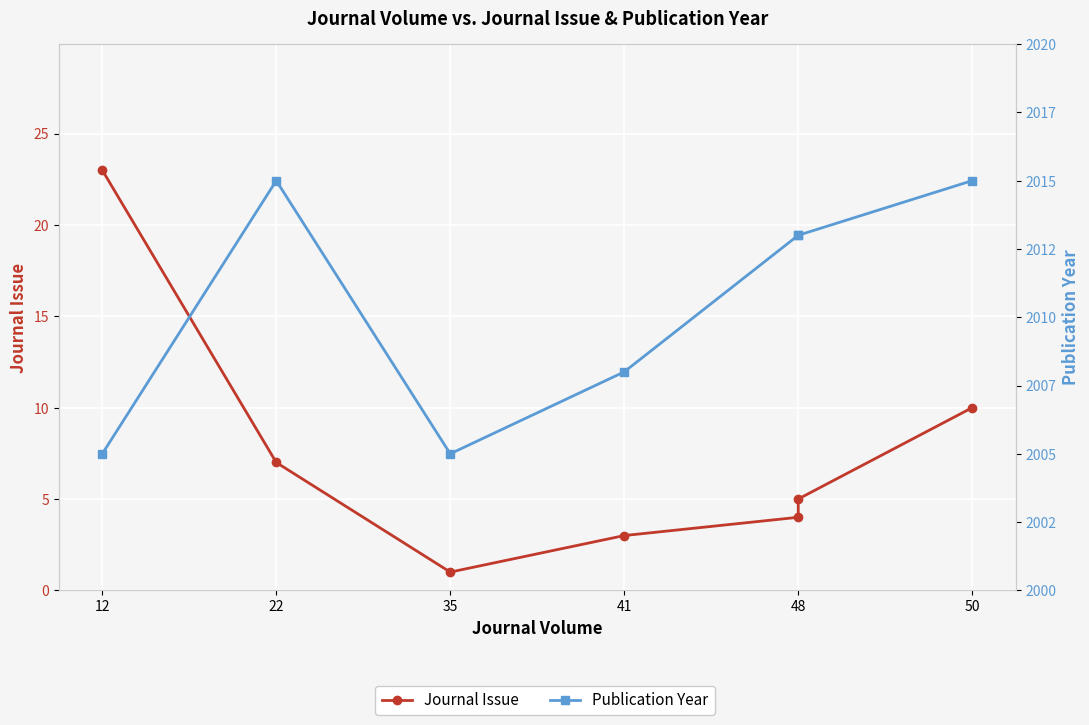

True or false: Journal Issue and Publication Year cross at least once.

False